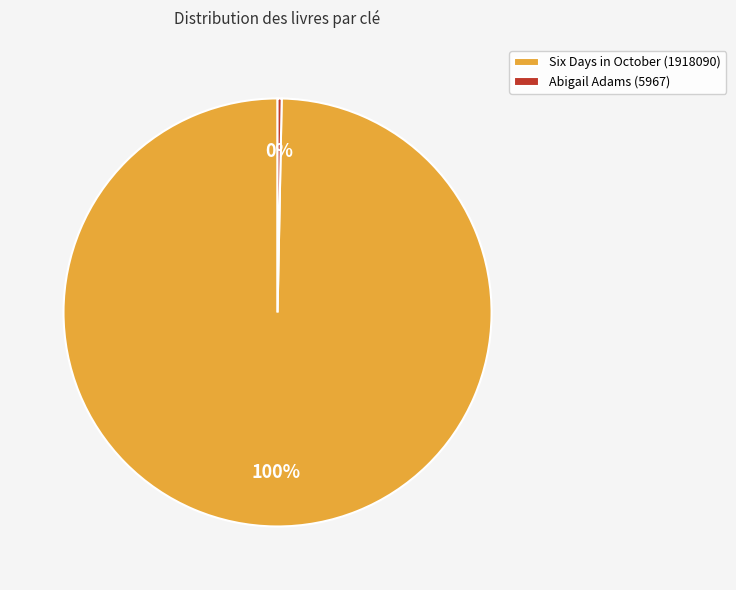

Which has a higher value, Abigail Adams (5967) or Six Days in October (1918090)?

Six Days in October (1918090)